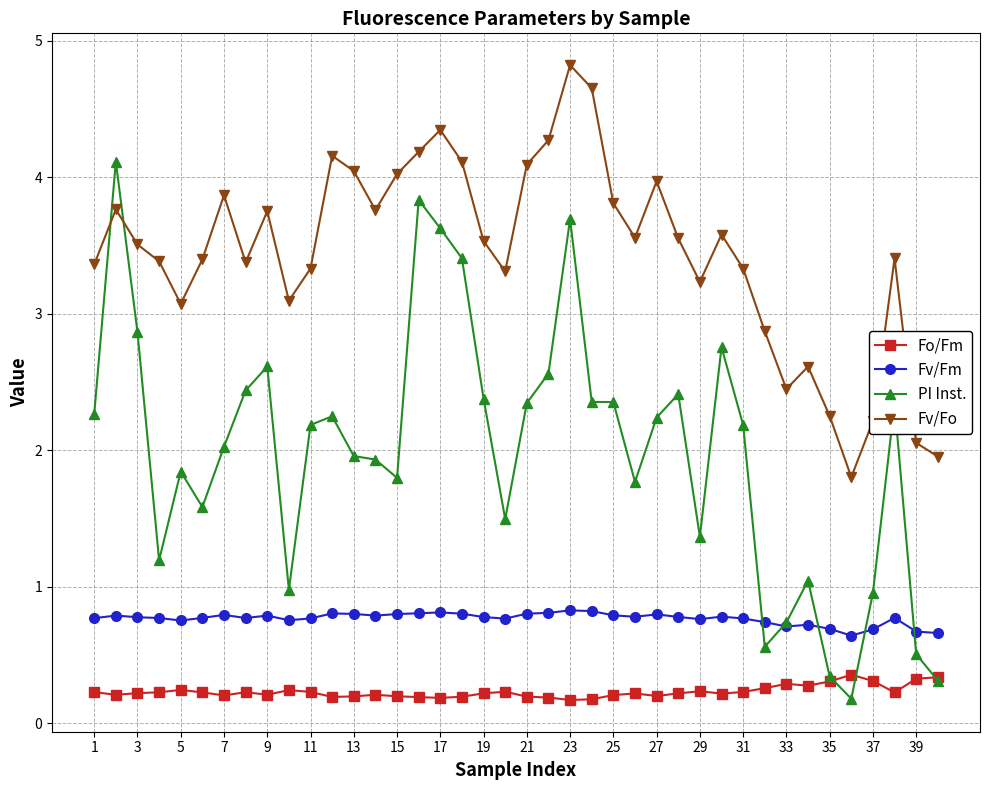

Which series has the widest spread of values?

PI Inst.